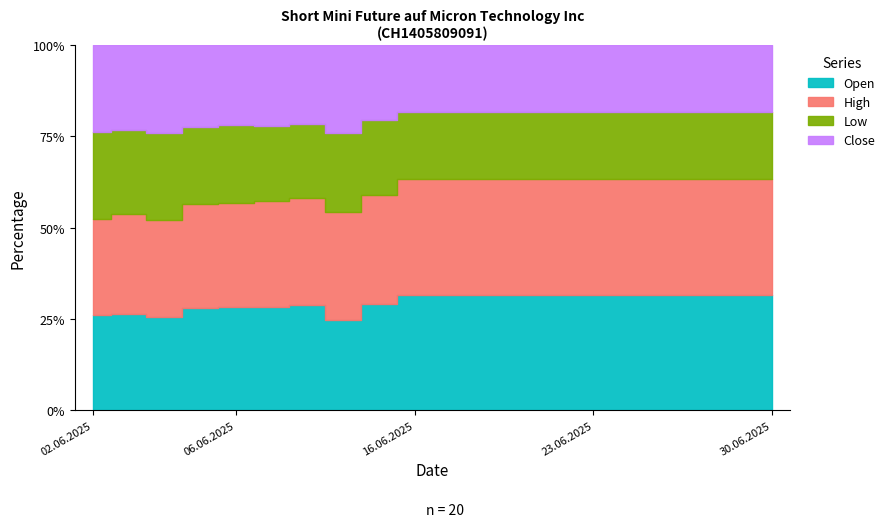

At which category is the sum across all series the highest?

02.06.2025